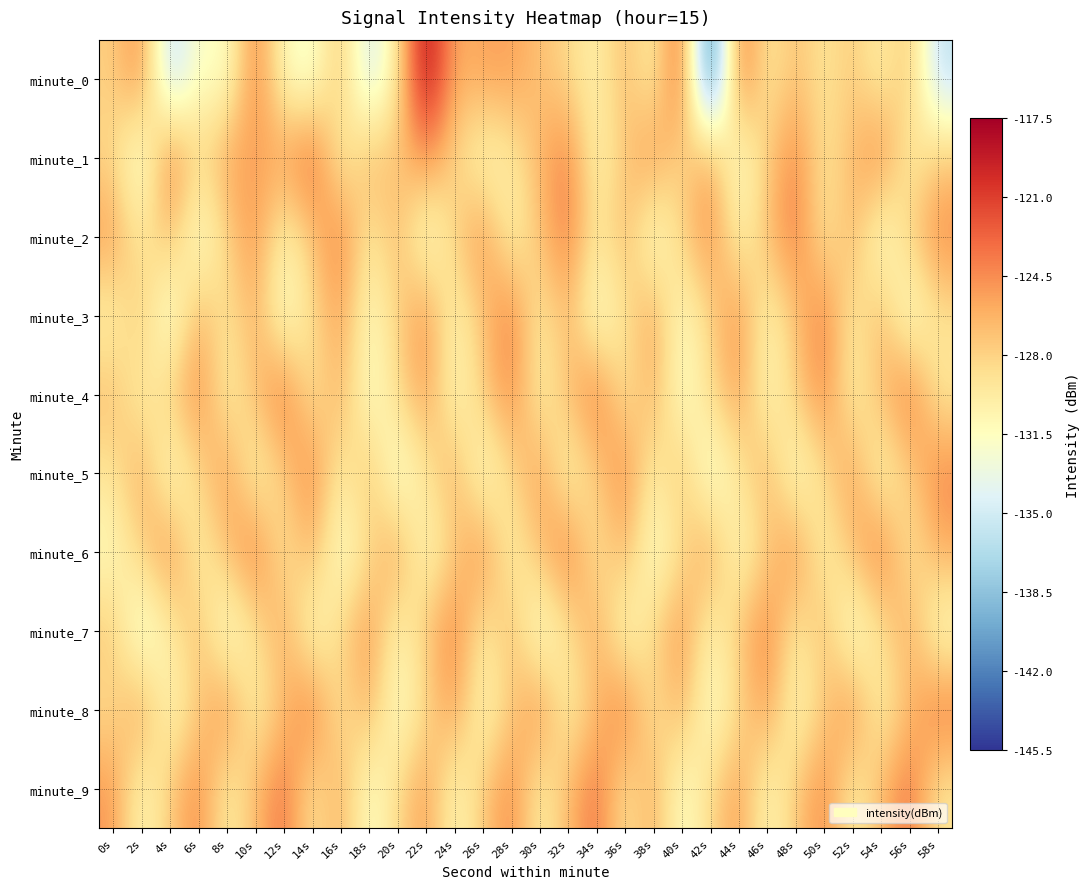

What is the total value across all series at 30s?

-1279.7